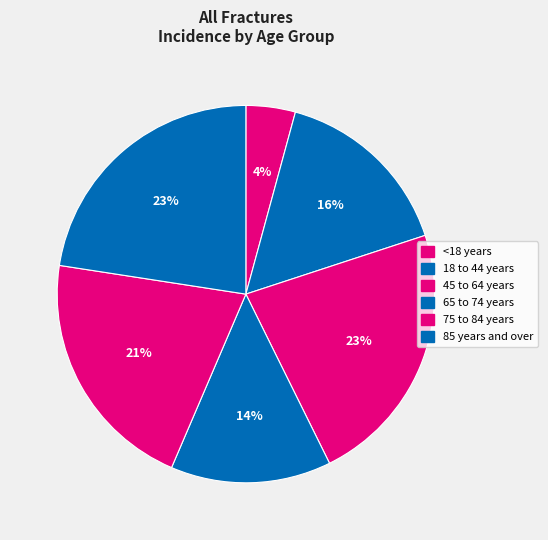

To the nearest percent, what percentage of the pie is 18 to 44 years?

16%